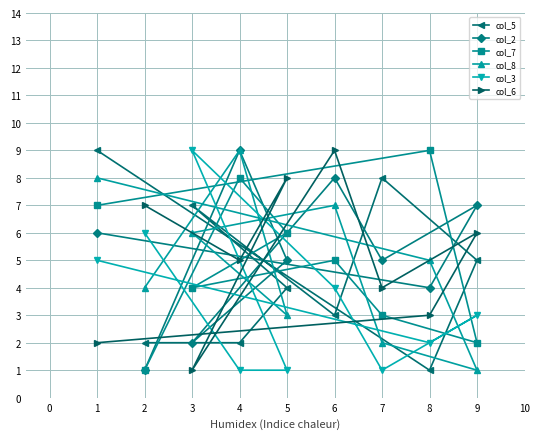

How many series are shown in this chart?

6